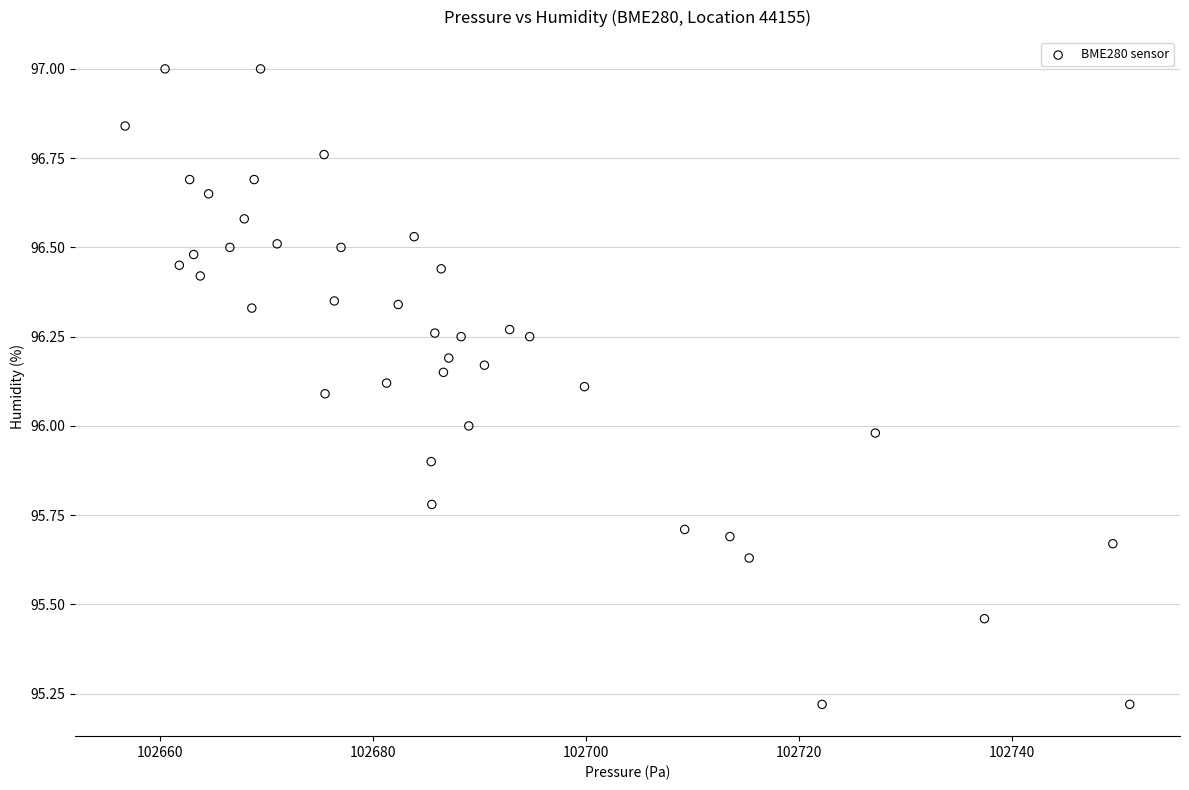

What is the range of X values (max minus min)?

94.4